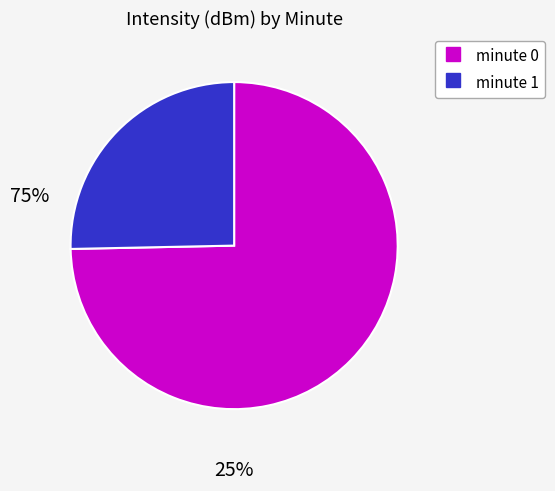

Is there a majority slice in this chart?

Yes